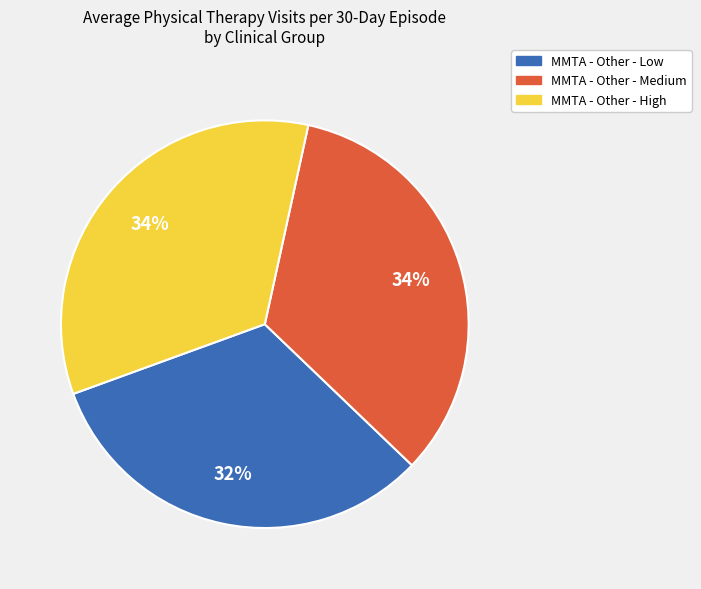

Combined, do MMTA - Other - High and MMTA - Other - Medium account for over 50%?

Yes